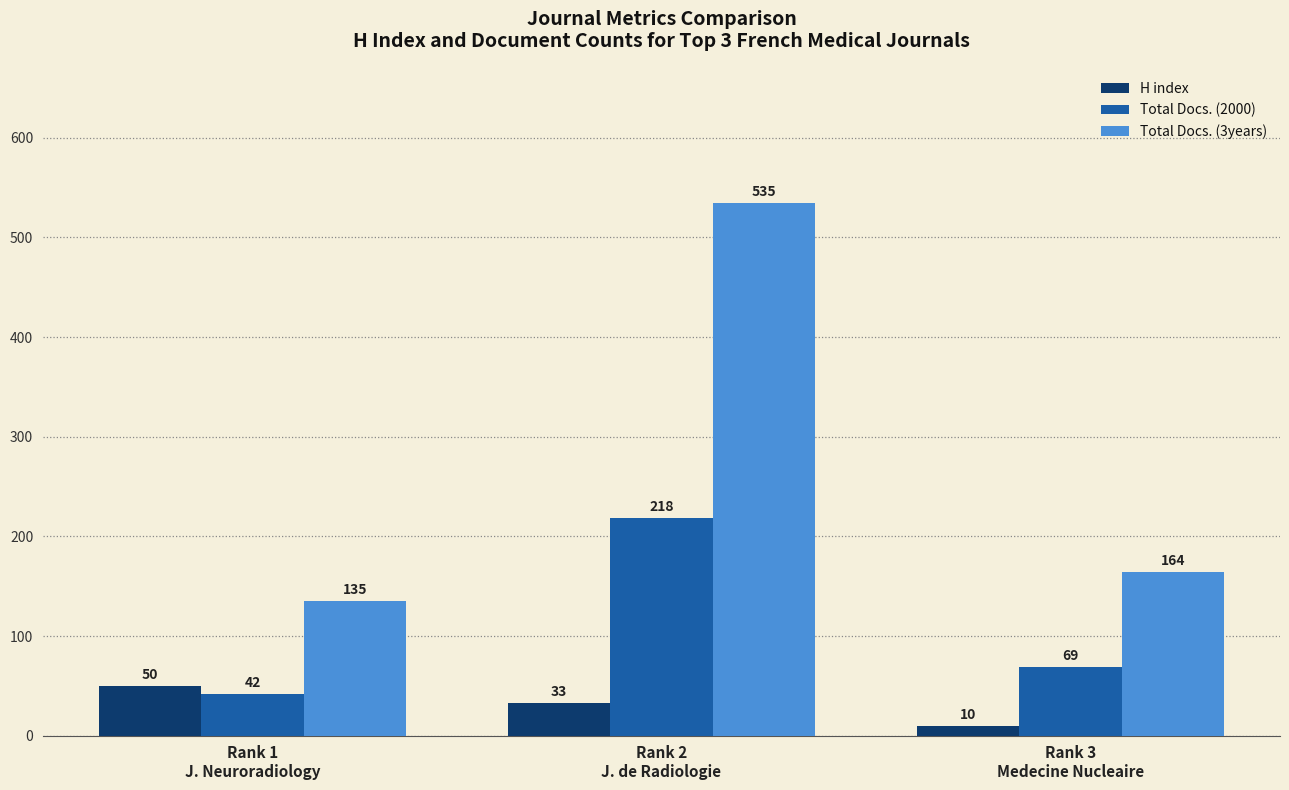

Rank the series at Rank 1
J. Neuroradiology from highest to lowest value.

Total Docs. (3years), H index, Total Docs. (2000)